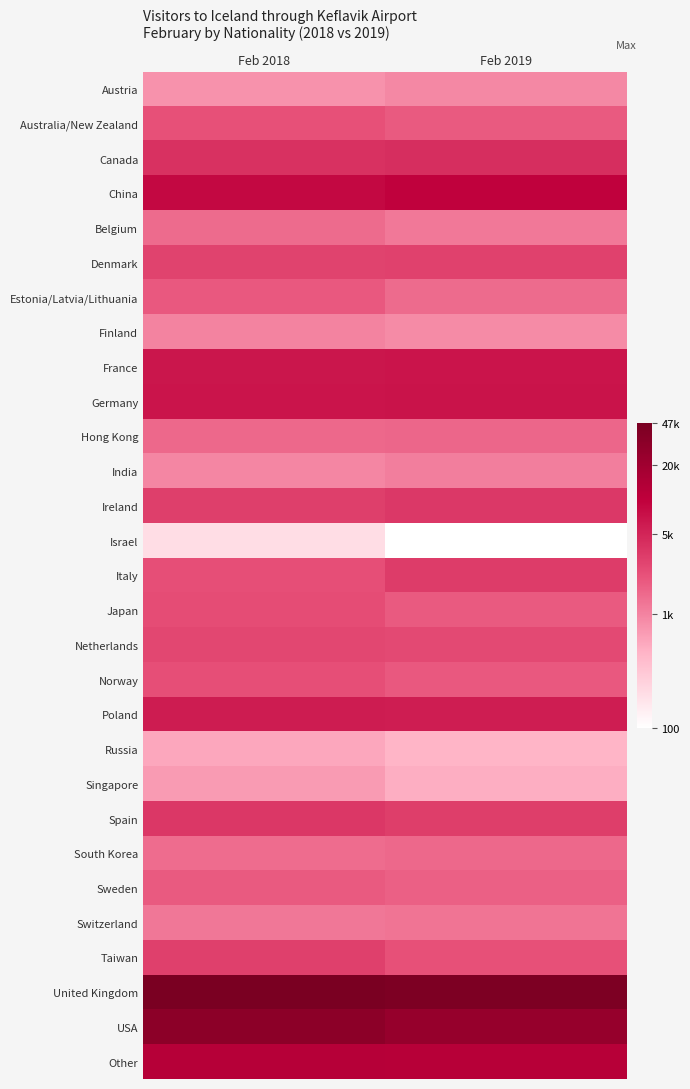

At how many categories does at least one series exceed 5?

2